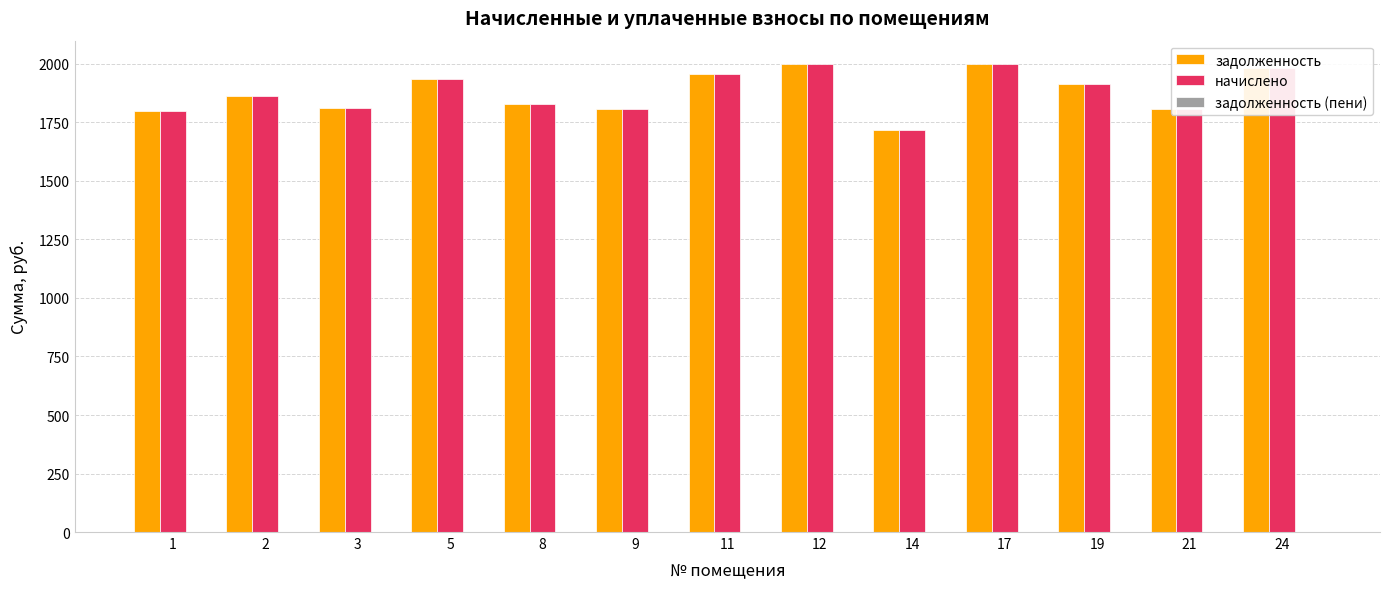

What is the total value across all series at 17?

3998.9